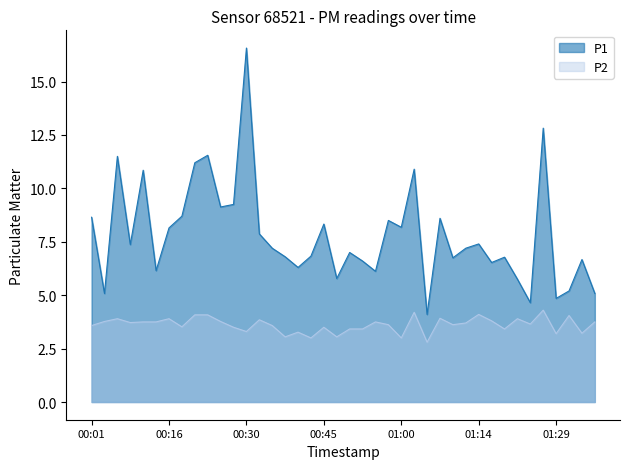

At which label does P2 reach its peak?

2022-07-22T01:27:00